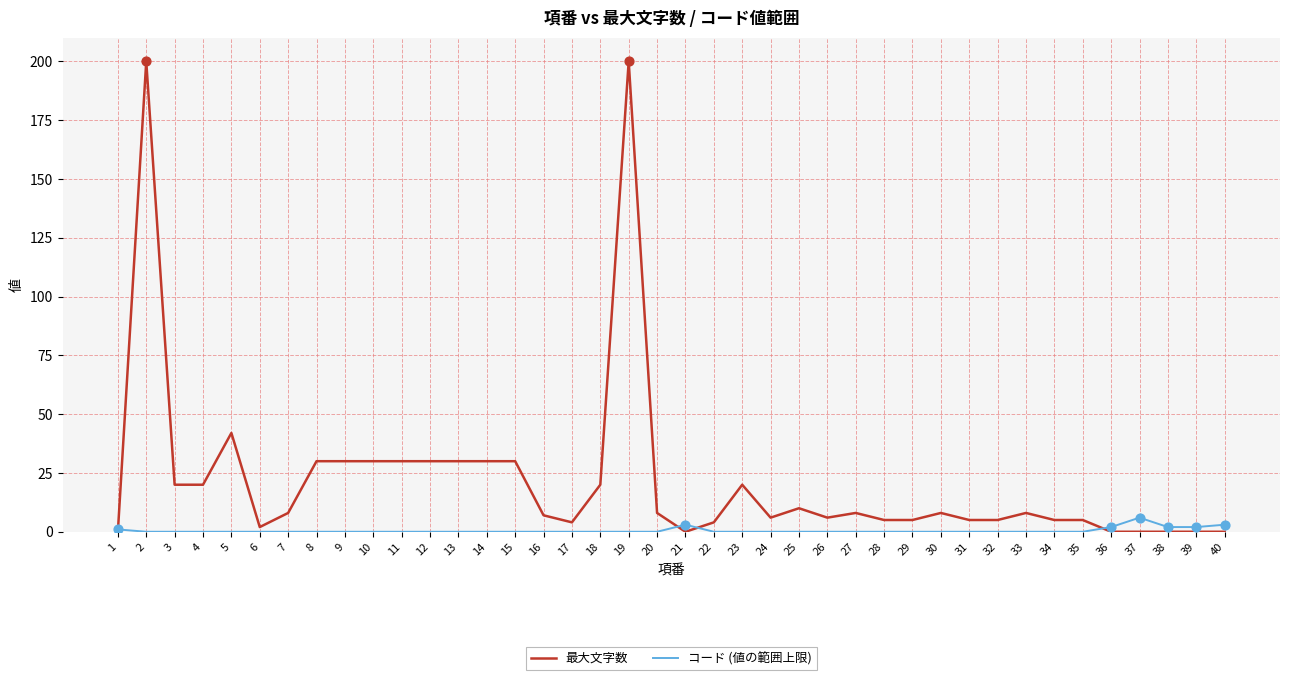

Is the value of コード (値の範囲上限) at 19 greater than the value of 最大文字数 at 15?

No